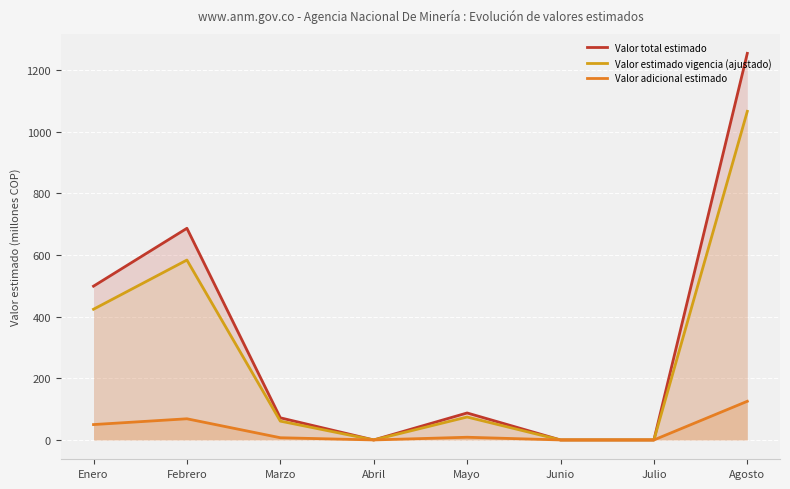

True or false: Valor total estimado has more than 1 interior local peaks.

True